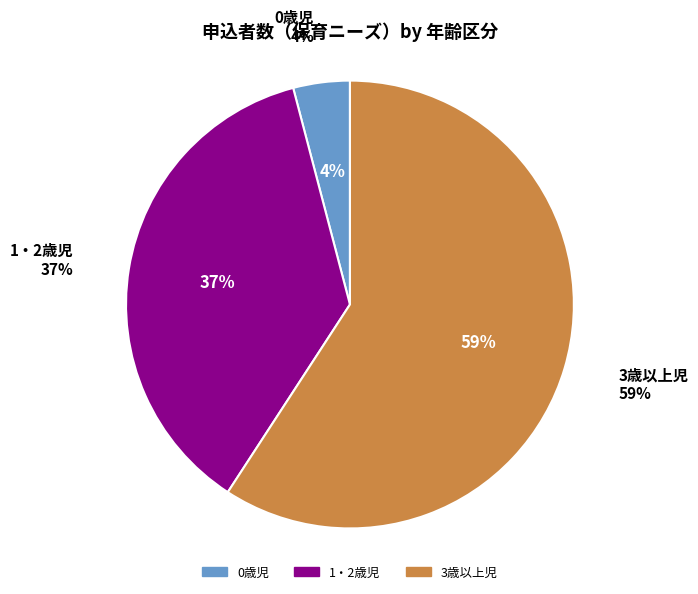

Approximately how many times larger is the value at 3歳以上児 compared to 1・2歳児?

1.6